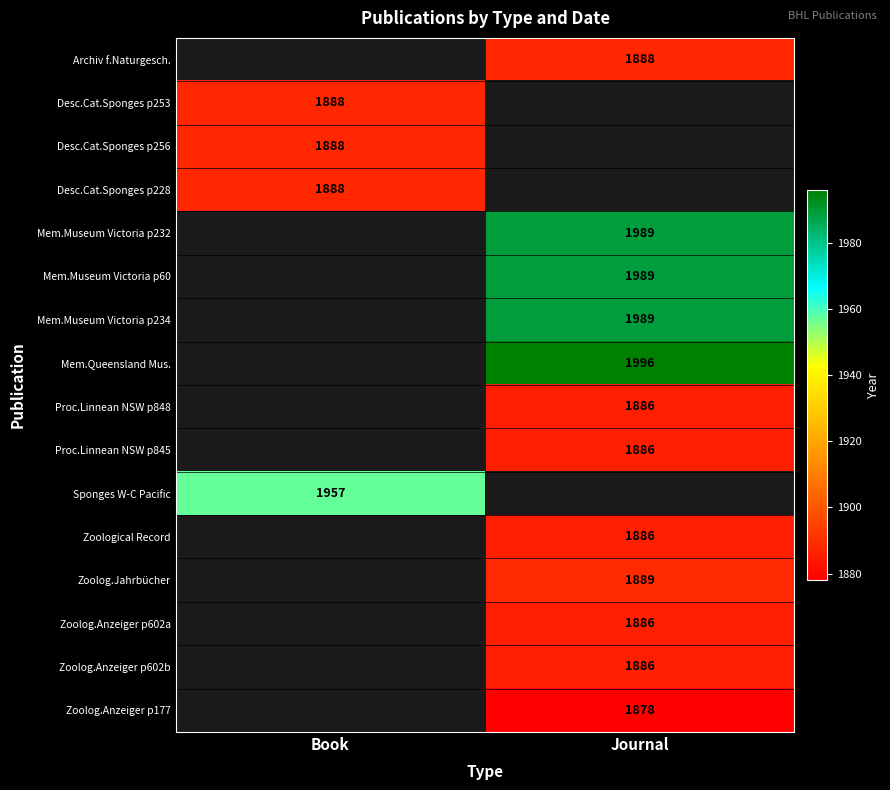

True or false: Mem.Museum Victoria p232 has a value of 484 at Journal.

False